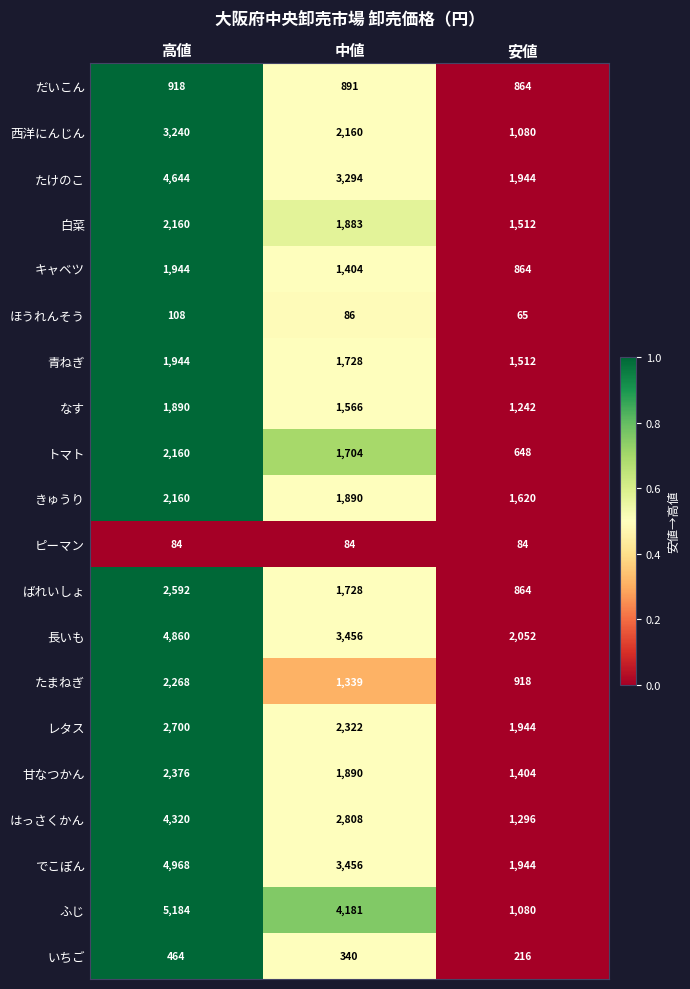

Is the value of だいこん at 中値 greater than the value of いちご at 安値?

Yes